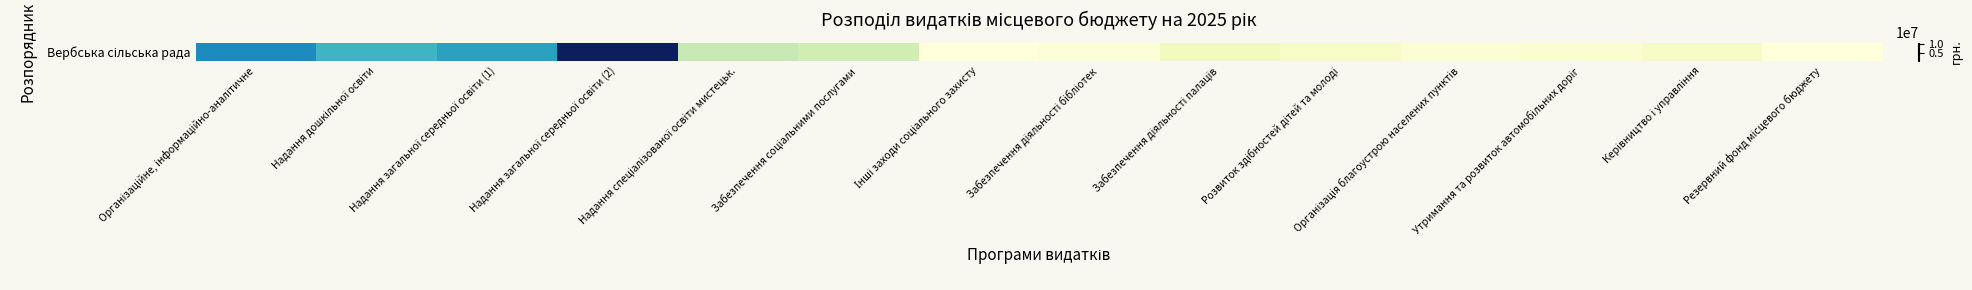

Approximately how many times larger is the value at Керівництво і управління compared to Резервний фонд місцевого бюджету?

7.9